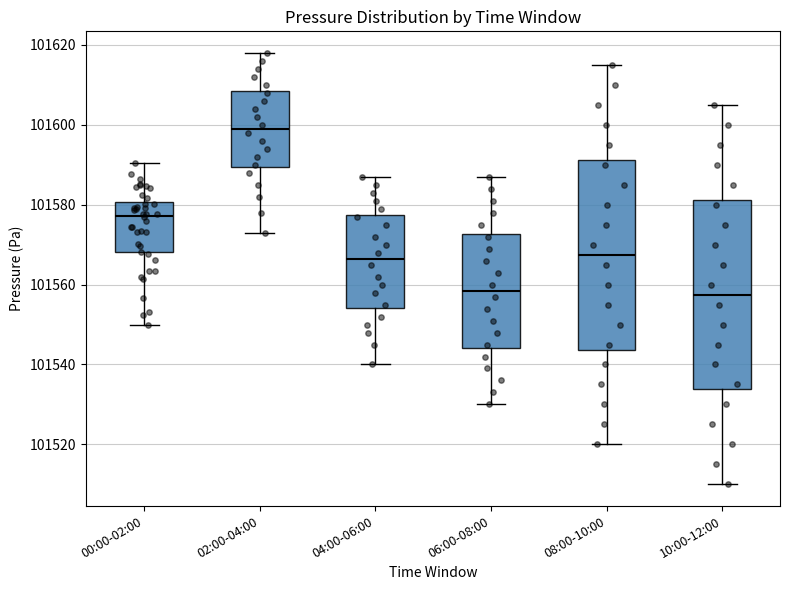

Reading left to right, read every box against the y-axis: the position of its median line, the range the box covers, and the ends of its whiskers. The values are not printed on the chart, so give them approximately, as read against the axis.

00:00-02:00: median 101578, box 101568 to 101580, whiskers 101550 to 101590
02:00-04:00: median 101600, box 101590 to 101608, whiskers 101574 to 101618
04:00-06:00: median 101566, box 101554 to 101578, whiskers 101540 to 101588
06:00-08:00: median 101558, box 101544 to 101572, whiskers 101530 to 101588
08:00-10:00: median 101568, box 101544 to 101592, whiskers 101520 to 101616
10:00-12:00: median 101558, box 101534 to 101582, whiskers 101510 to 101606